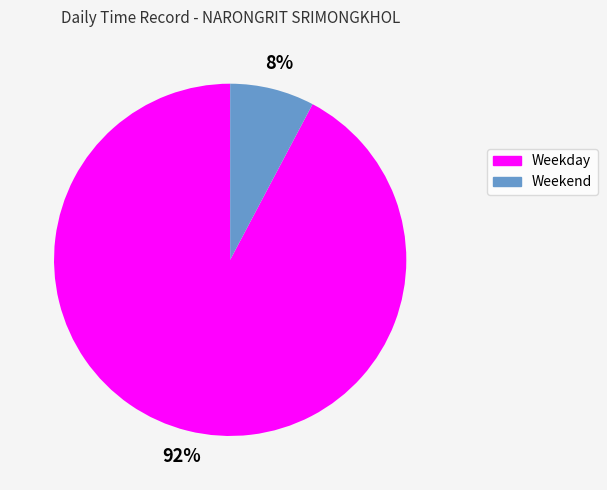

To the nearest percent, what is the average slice percentage?

50%